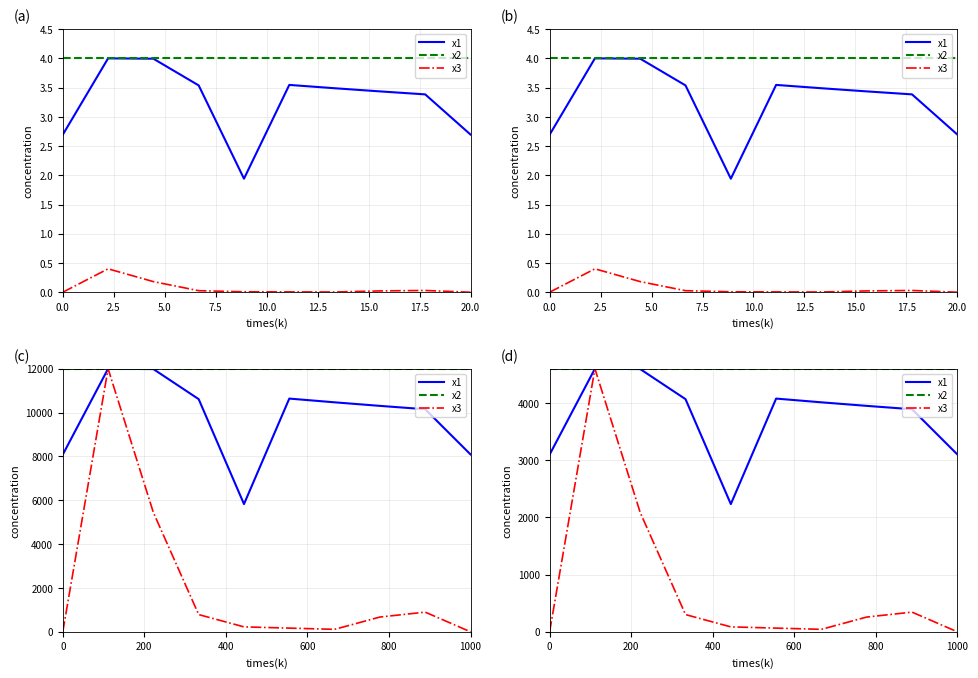

True or false: x3 and x1 intersect in this chart.

False